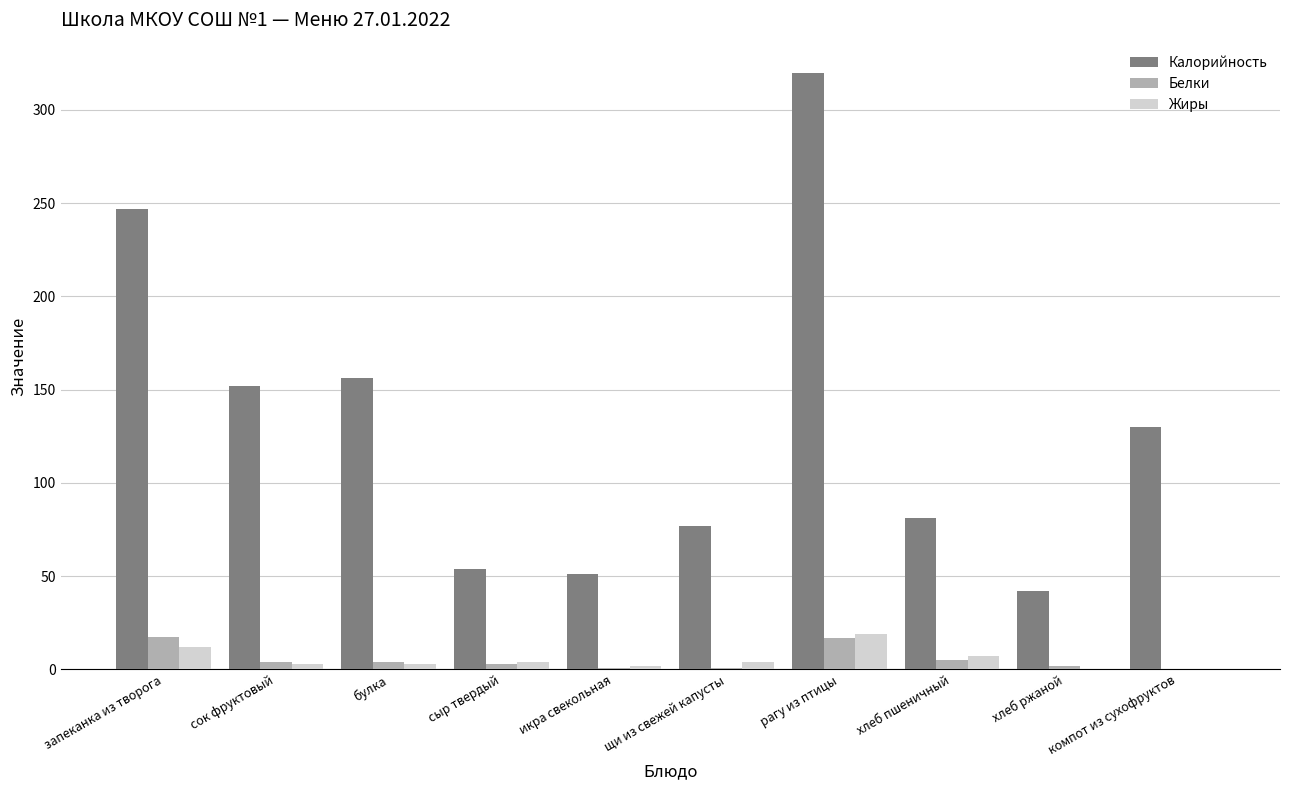

How many series are shown in this chart?

3